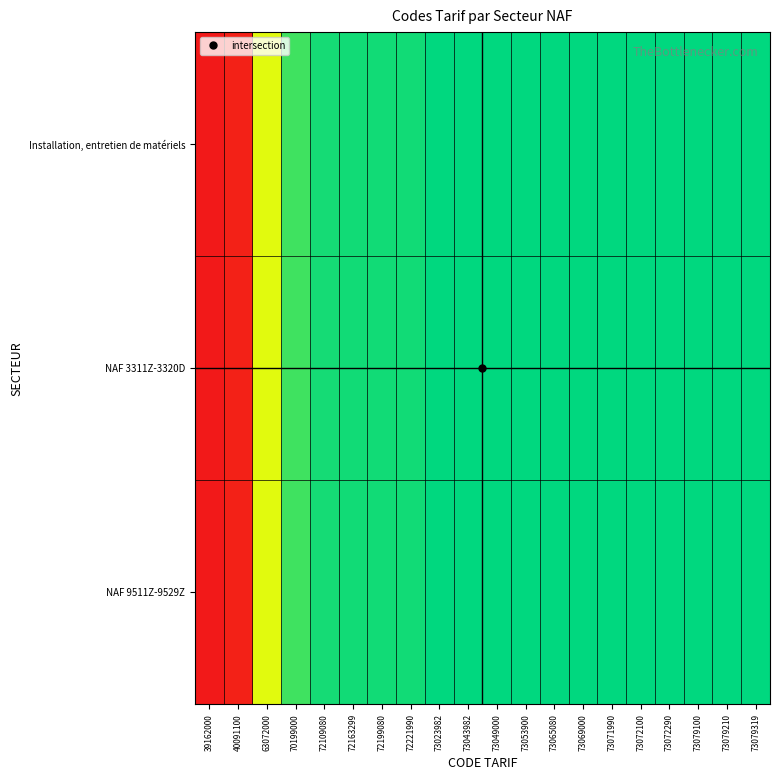

Reading left to right, extract all data points from this chart.

Installation, entretien de matériels: 39162000=0.0	40091100=0.0	63072000=0.7	70199000=0.9	72109080=1.0	72163299=1.0	72199080=1.0	72221990=1.0	73023982=1.0	73043982=1.0	73049000=1.0	73053900=1.0	73065080=1.0	73069000=1.0	73071990=1.0	73072100=1.0	73072290=1.0	73079100=1.0	73079210=1.0	73079319=1.0
NAF 3311Z-3320D: 39162000=0.0	40091100=0.0	63072000=0.7	70199000=0.9	72109080=1.0	72163299=1.0	72199080=1.0	72221990=1.0	73023982=1.0	73043982=1.0	73049000=1.0	73053900=1.0	73065080=1.0	73069000=1.0	73071990=1.0	73072100=1.0	73072290=1.0	73079100=1.0	73079210=1.0	73079319=1.0
NAF 9511Z-9529Z: 39162000=0.0	40091100=0.0	63072000=0.7	70199000=0.9	72109080=1.0	72163299=1.0	72199080=1.0	72221990=1.0	73023982=1.0	73043982=1.0	73049000=1.0	73053900=1.0	73065080=1.0	73069000=1.0	73071990=1.0	73072100=1.0	73072290=1.0	73079100=1.0	73079210=1.0	73079319=1.0